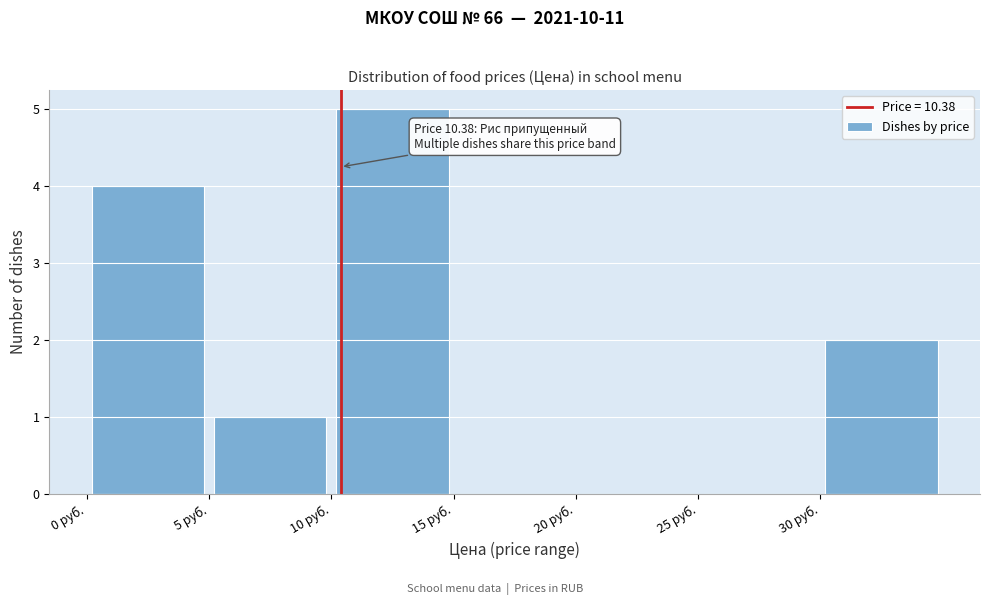

Which range on the x-axis has the tallest bar?

10 to 15